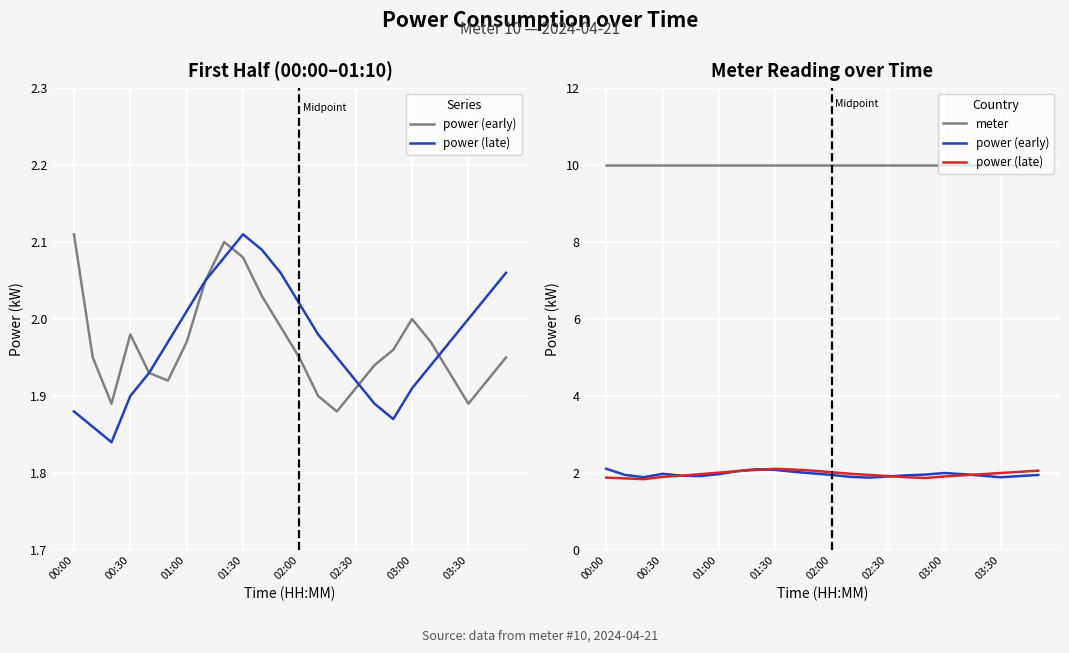

True or false: power (late) and meter cross at least once.

False